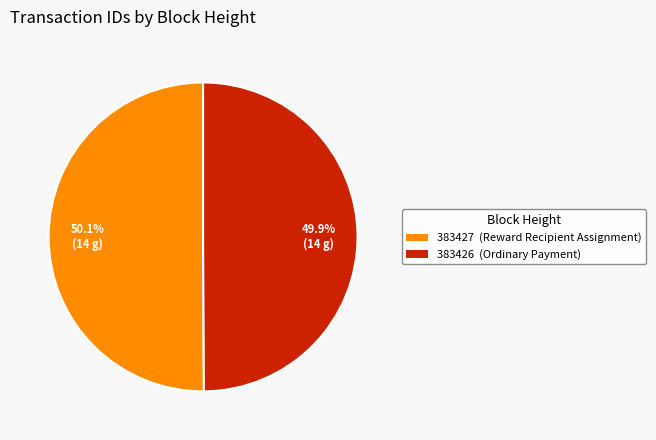

What is the total percentage of 383426 and 383427?

100.0%